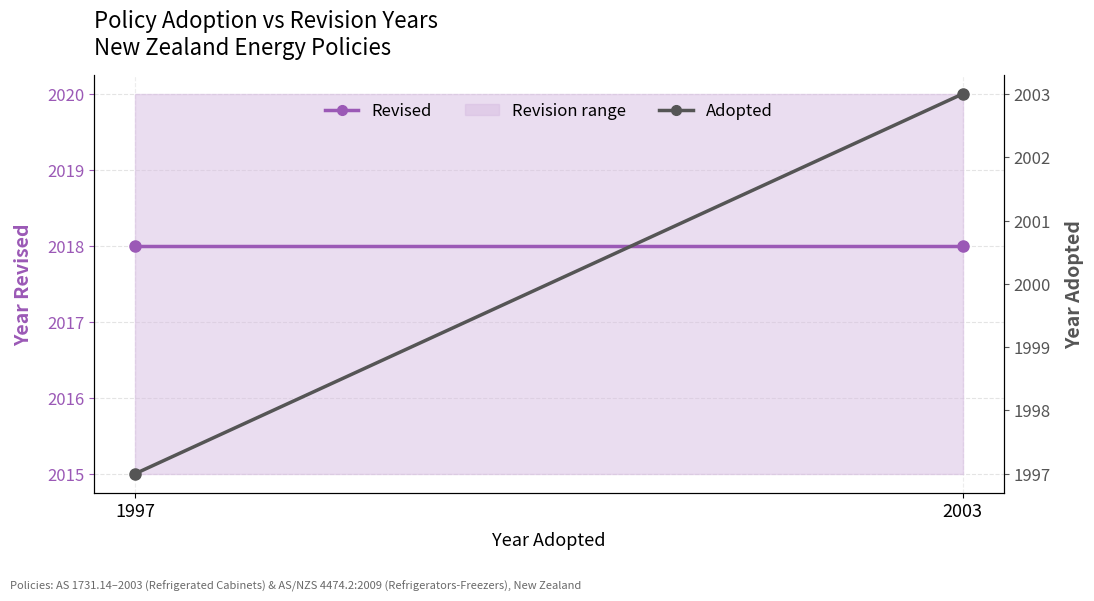

Which series has the largest total across all categories?

Revised